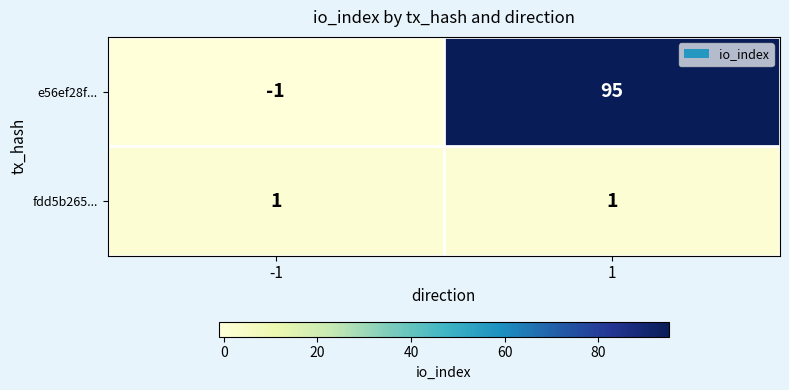

Rank the series at 1 from highest to lowest value.

e56ef28f..., fdd5b265...